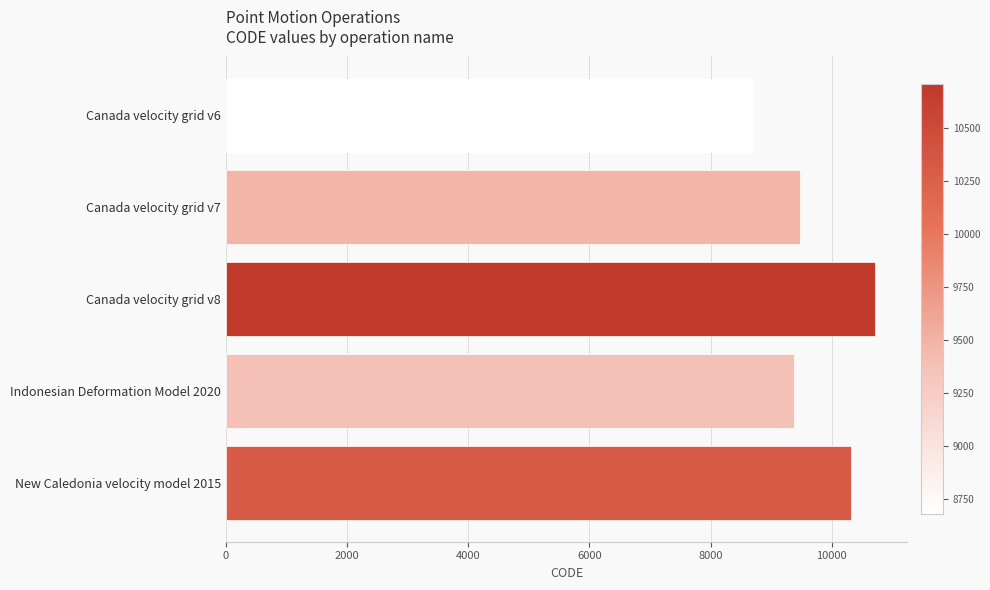

What is the label of the 4th bar from the top?

Indonesian Deformation Model 2020